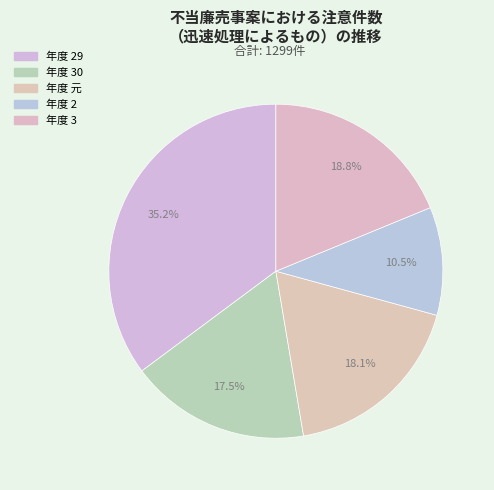

Rank the categories by value from lowest to highest.

2, 30, 元, 3, 29